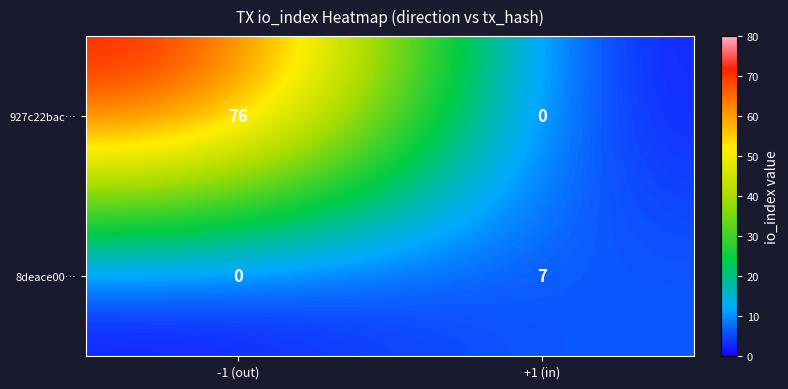

Between -1 (out) and +1 (in), which series saw the biggest shift?

927c22bac…